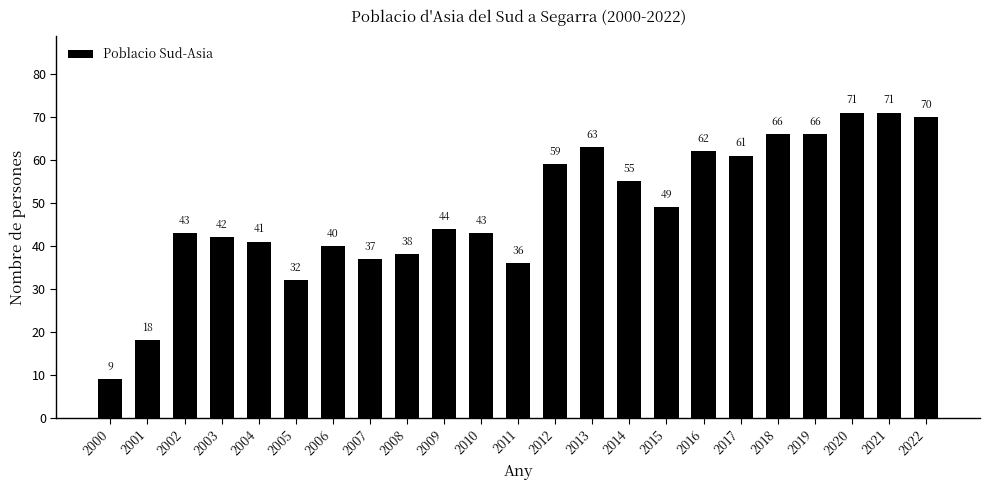

Which has a higher value, 2021 or 2002?

2021